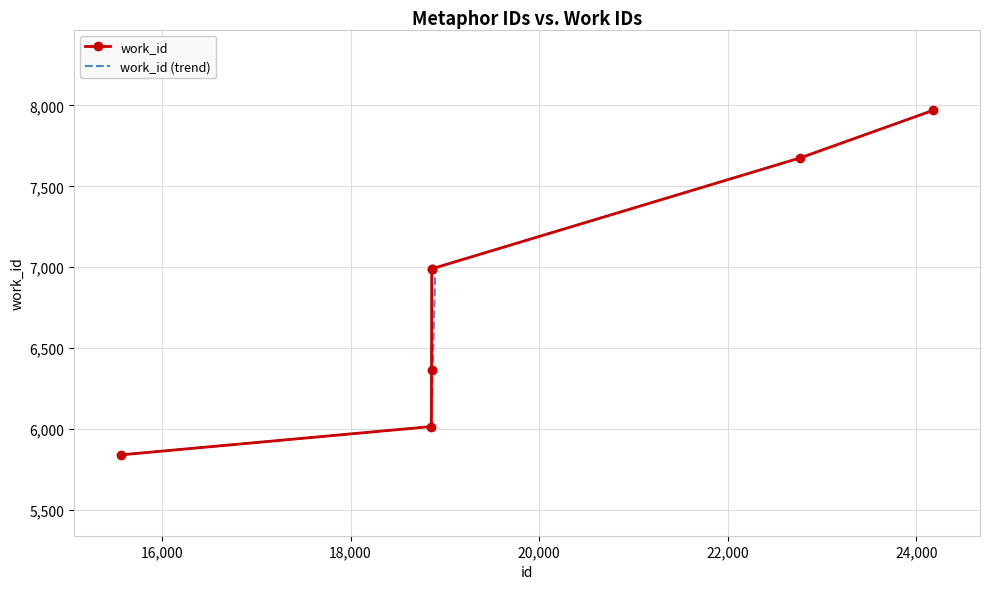

List the labels in order of value, smallest first.

15569, 18858, 18859, 18861, 18862, 22771, 24176